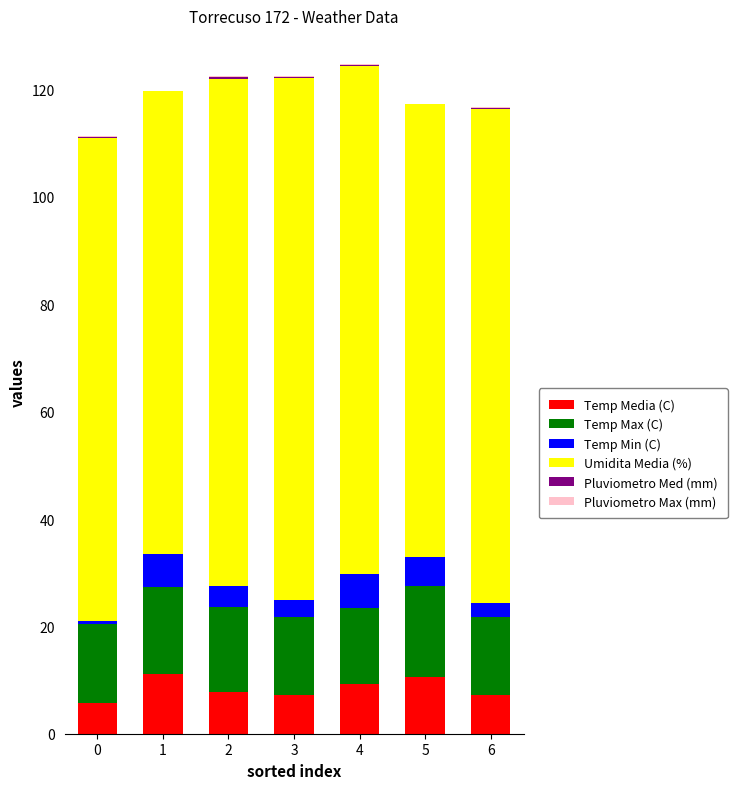

The Temp Media (C) series shows 11.7 at 6. True or false?

False